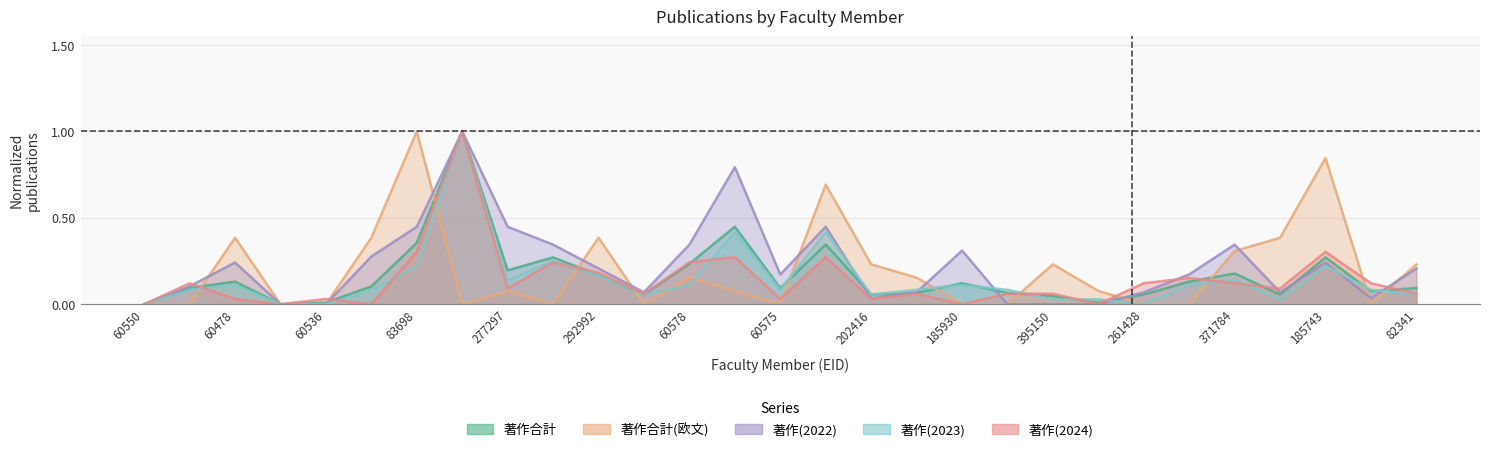

After their last crossing, which series has the higher values: 著作合計(欧文) or 著作(2023)?

著作合計(欧文)